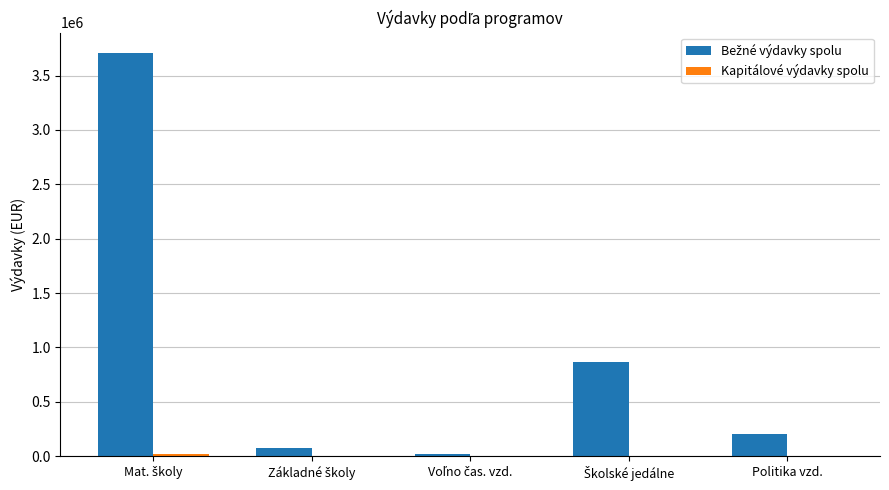

What is the greatest value displayed?

3708499.4